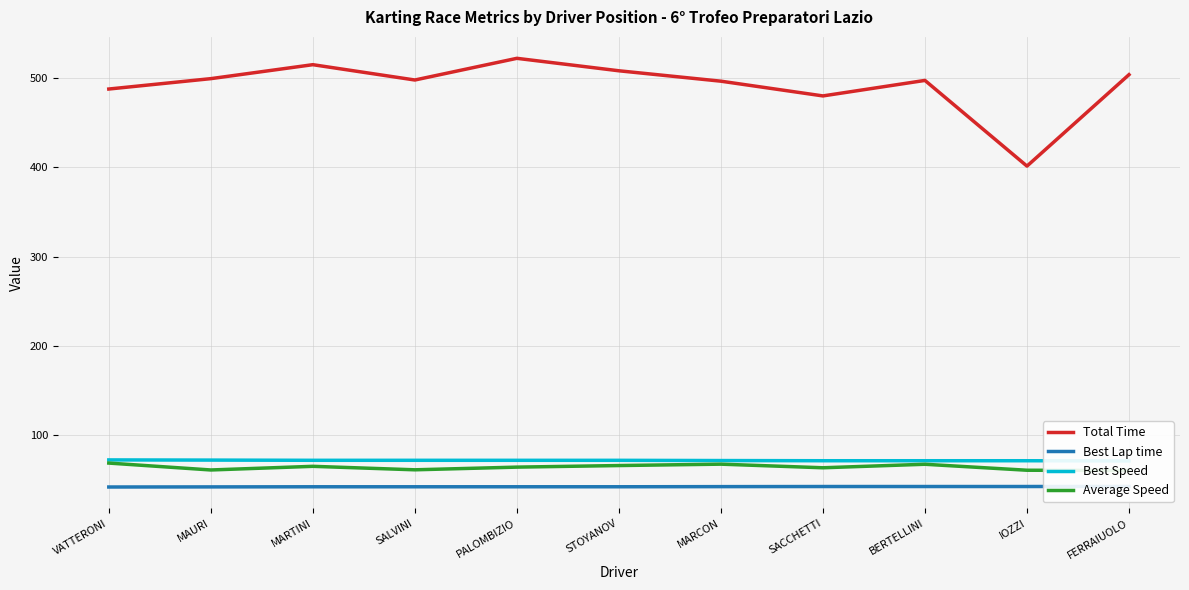

Is the value of Best Lap time at MAURI greater than the value of Average Speed at BERTELLINI?

No